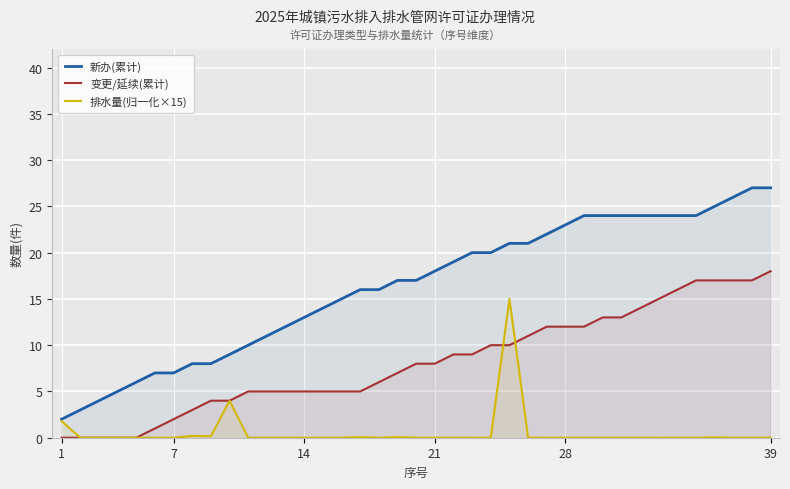

What is the difference between the highest and lowest values at 7?

7.0